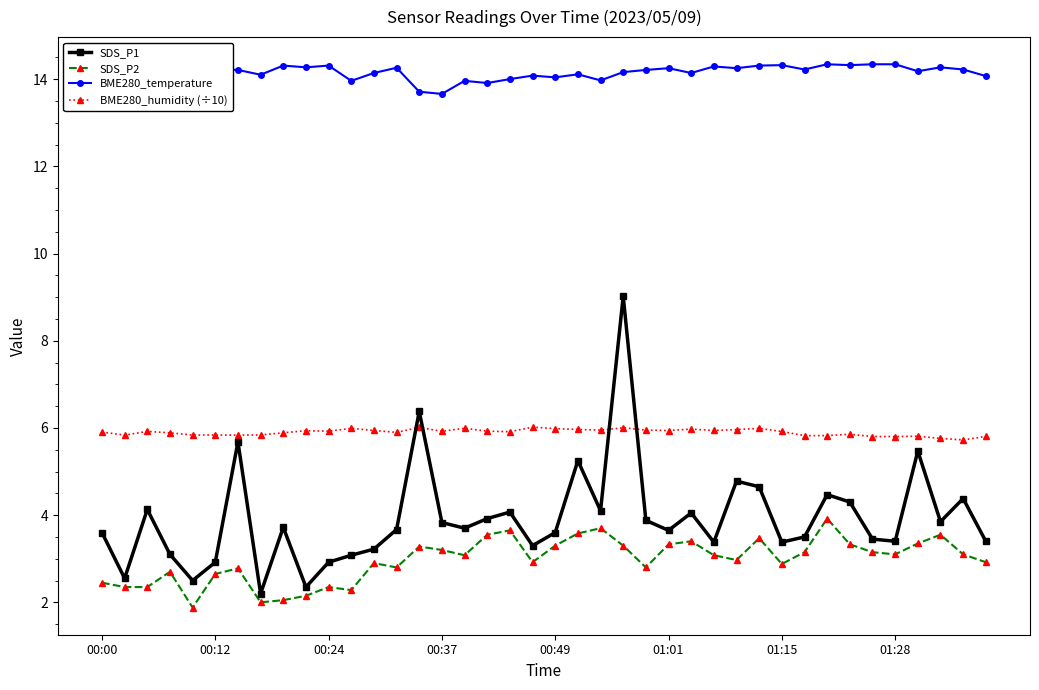

True or false: BME280_humidity (÷10) has more than 0 interior local peaks.

True